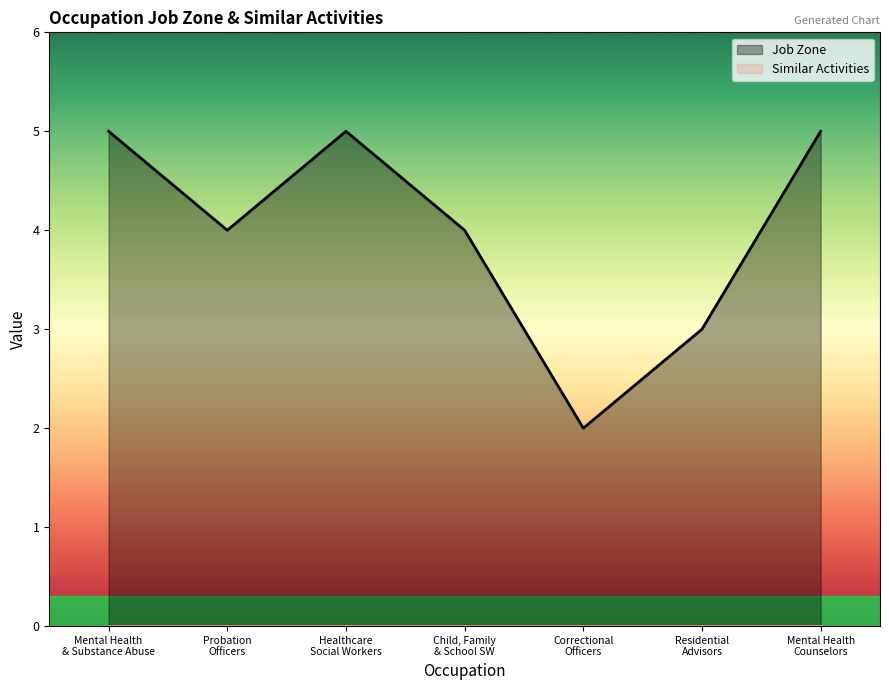

Reading left to right, what are all the values shown in this chart?

Job Zone: Mental Health
& Substance Abuse=5	Probation
Officers=4	Healthcare
Social Workers=5	Child, Family
& School SW=4	Correctional
Officers=2	Residential
Advisors=3	Mental Health
Counselors=5
Similar Activities: Mental Health
& Substance Abuse=0	Probation
Officers=0	Healthcare
Social Workers=0	Child, Family
& School SW=0	Correctional
Officers=0	Residential
Advisors=0	Mental Health
Counselors=0